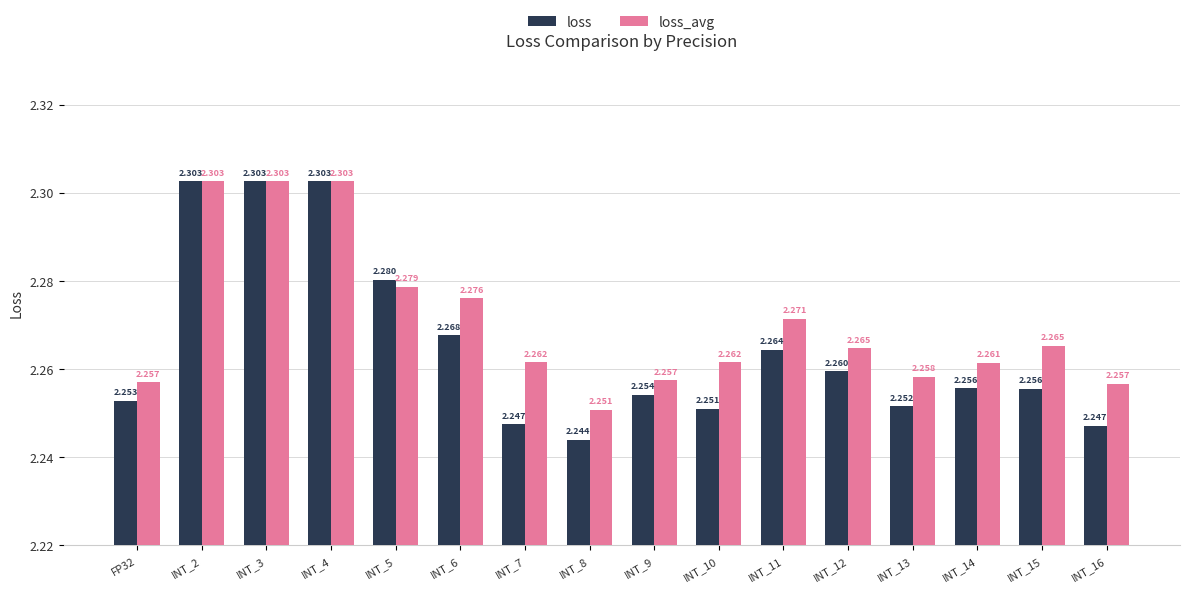

How many data points does each series have?

16